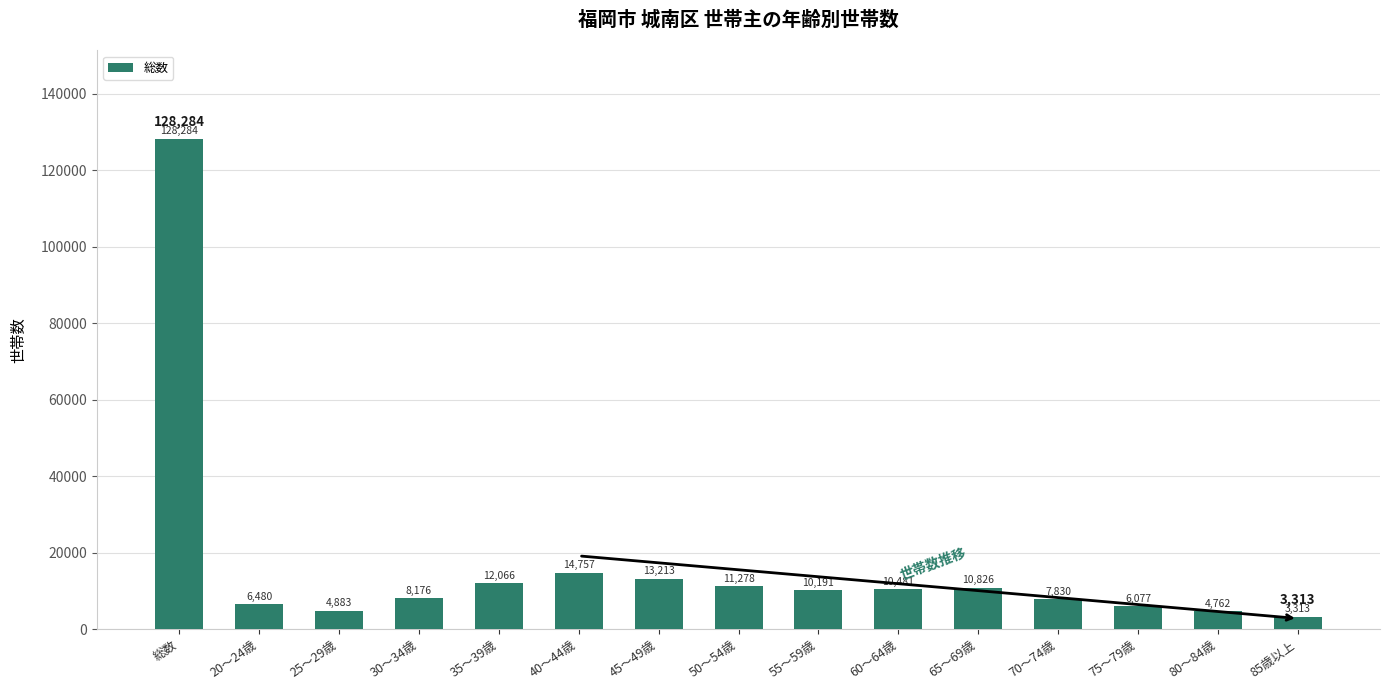

What is the sum of all values?

252617